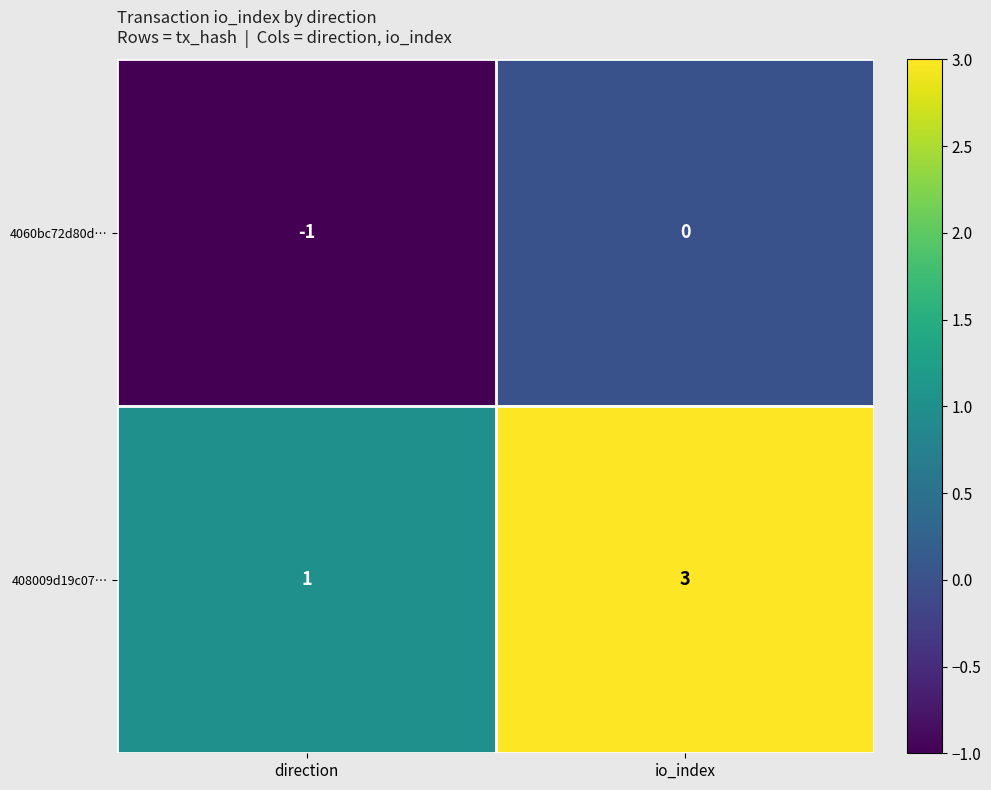

Reading left to right, transcribe all the data shown in this chart.

4060bc72d80d…: direction=-1	io_index=0
408009d19c07…: direction=1	io_index=3